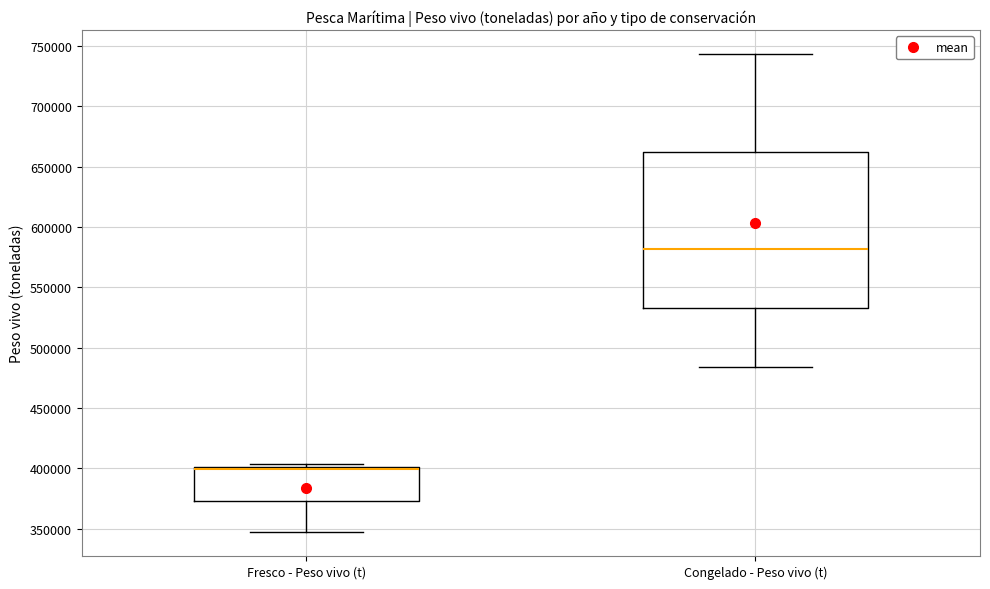

Comparing the boxes themselves (not the whiskers), which one is the tallest?

Congelado - Peso vivo (t)